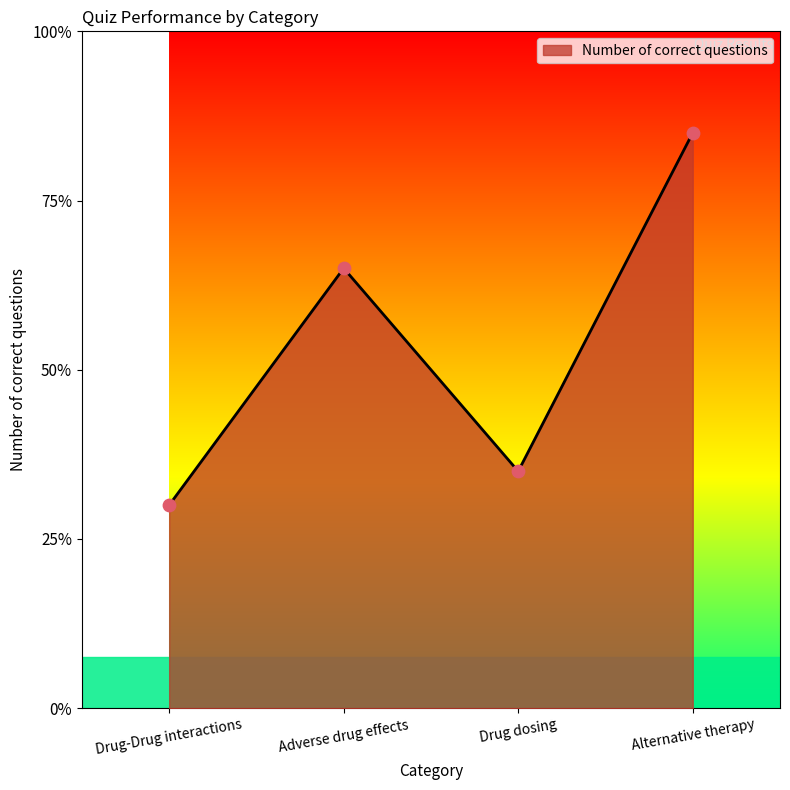

What is the ratio of the value at Alternative therapy to the value at Drug-Drug interactions?

2.8